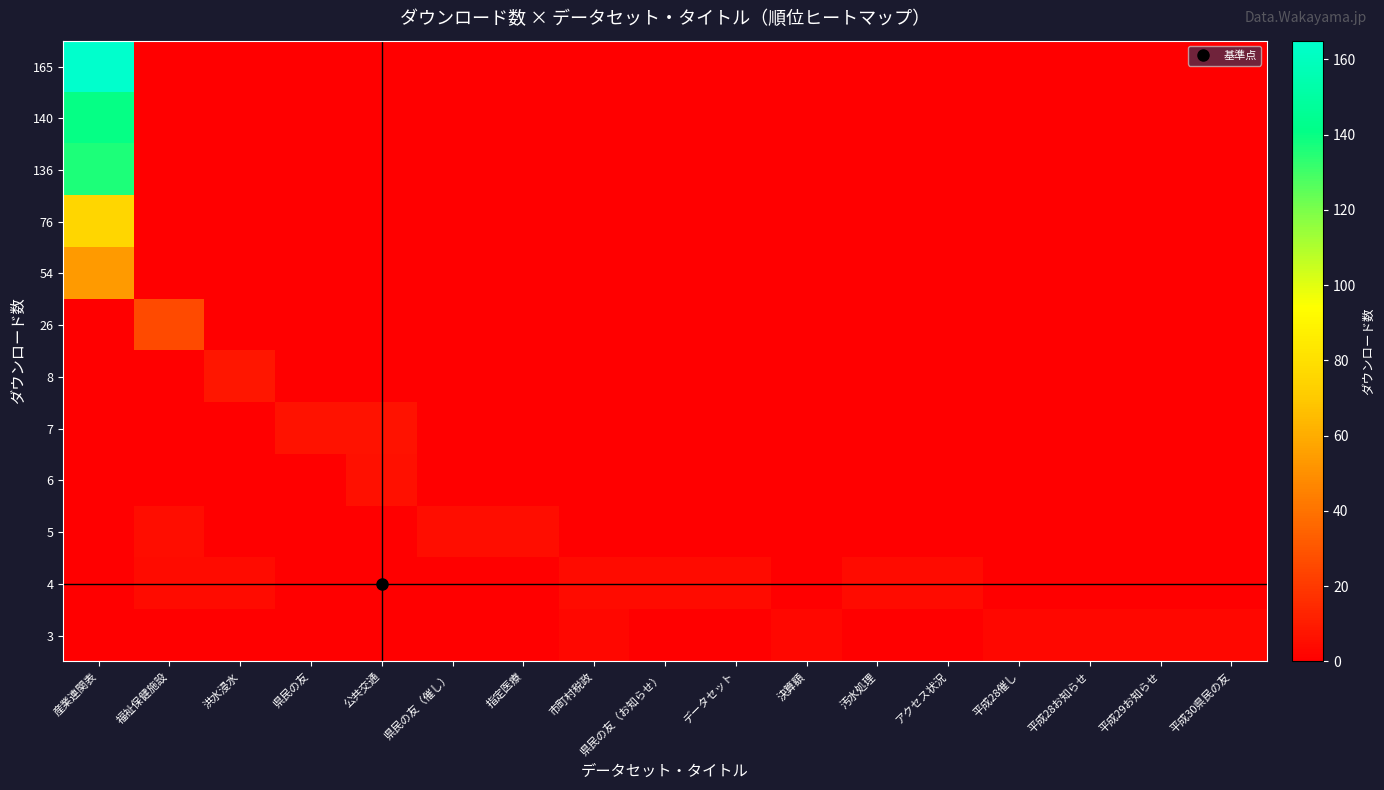

Which series has the widest spread of values?

165